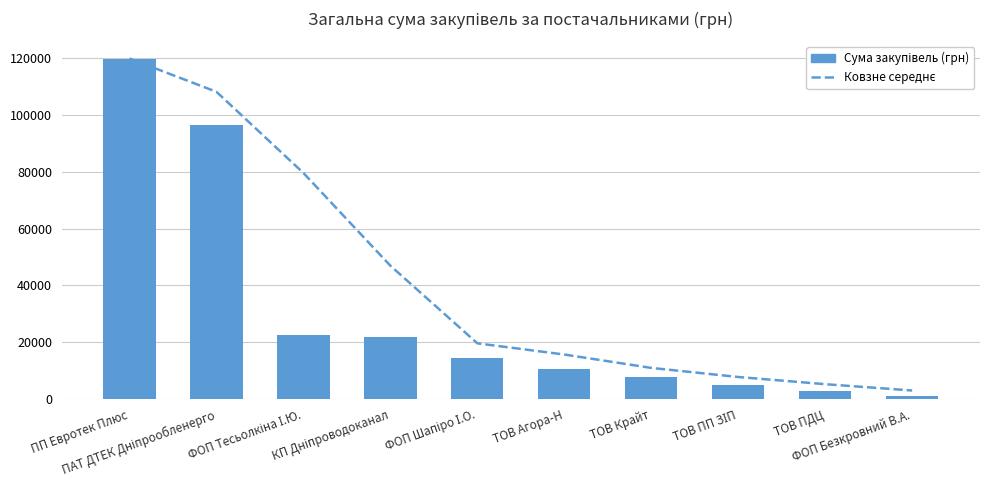

What is the lowest value of the Сума закупівель (грн) series?

1167.0